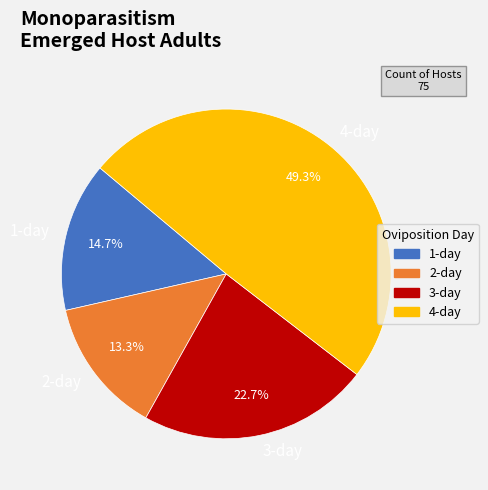

What is the ratio of the value at 4-day to the value at 3-day?

2.2